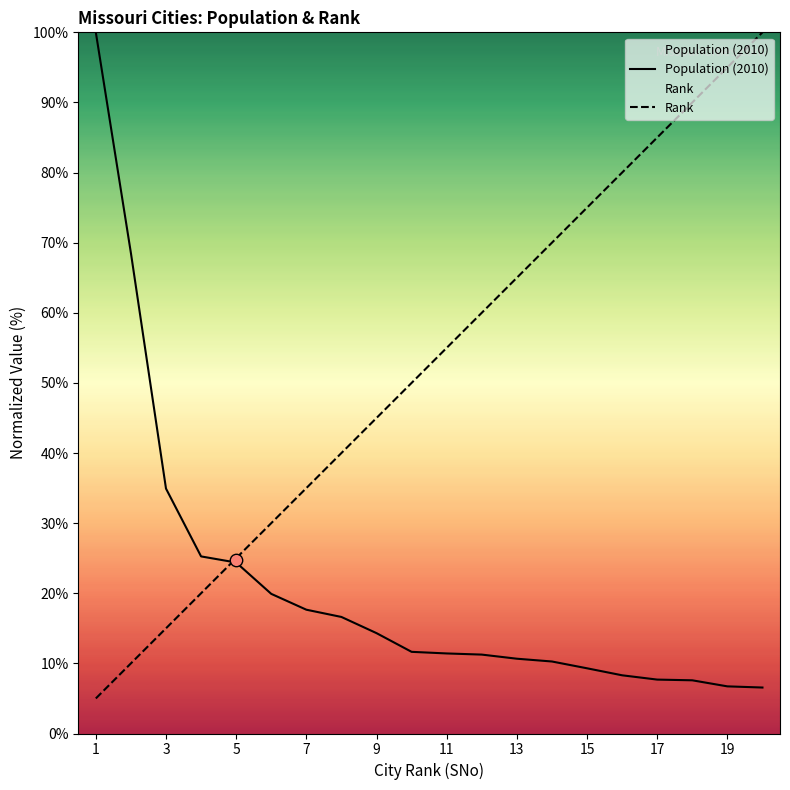

What is the highest value of the Population (2010) series?

100.0